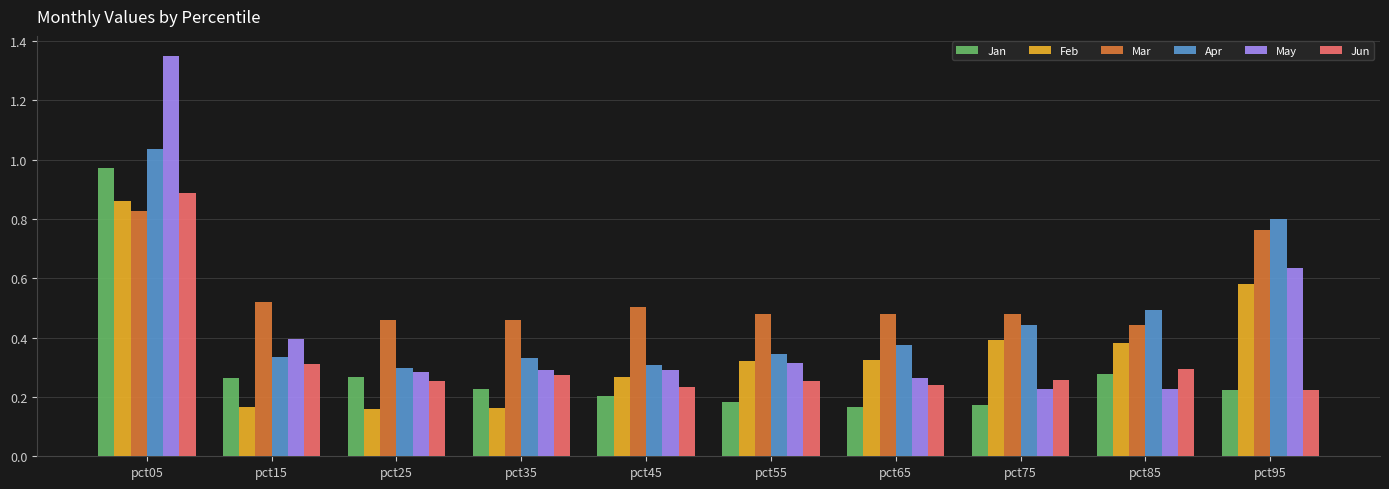

How many bars are there in total?

60